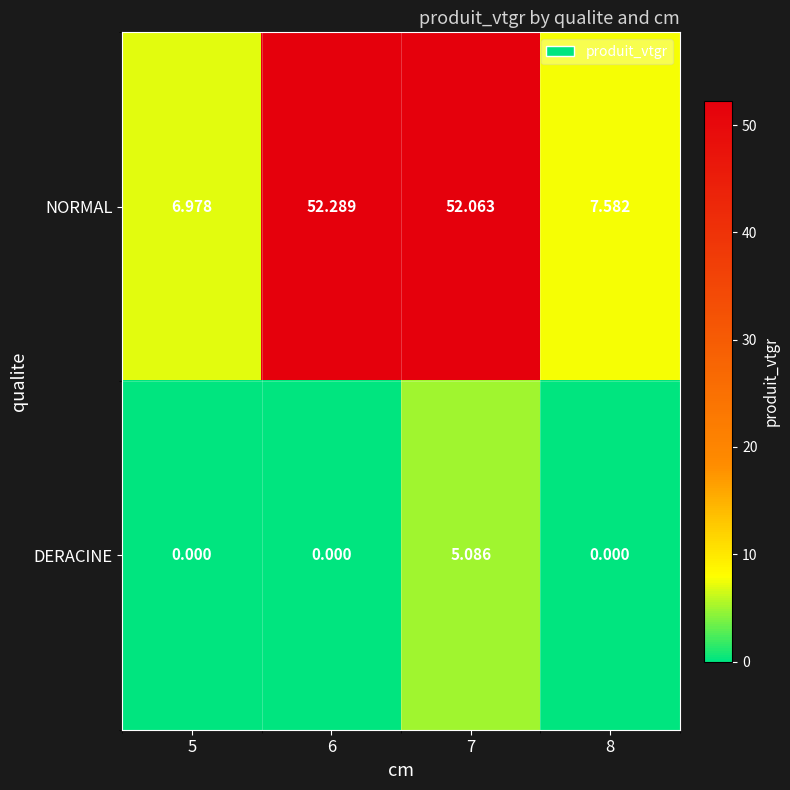

Which series has the largest total across all categories?

NORMAL